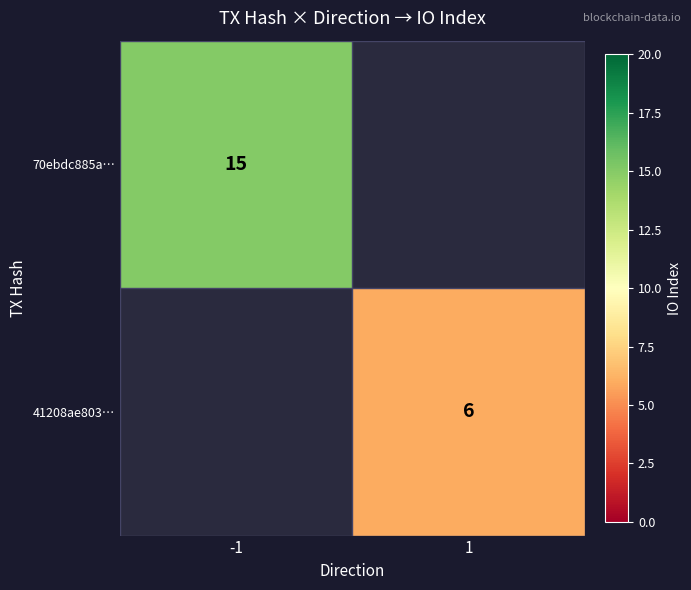

What is the minimum value shown in the chart?

6.0